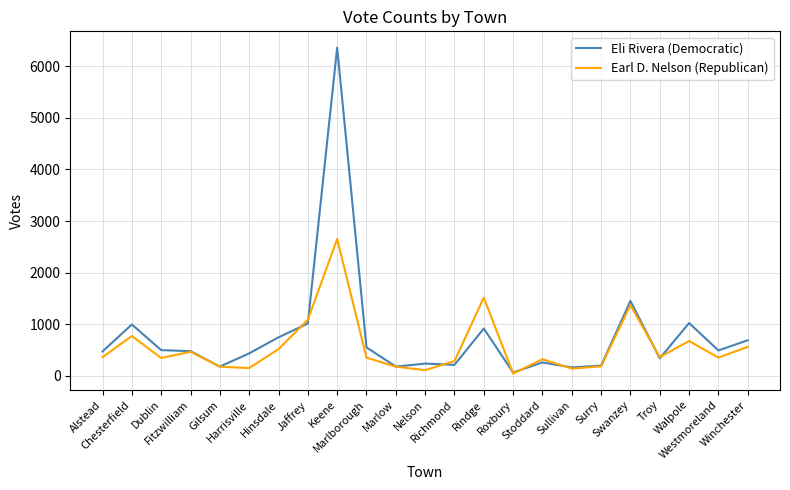

At which label does Eli Rivera (Democratic) first exceed 478?

Chesterfield